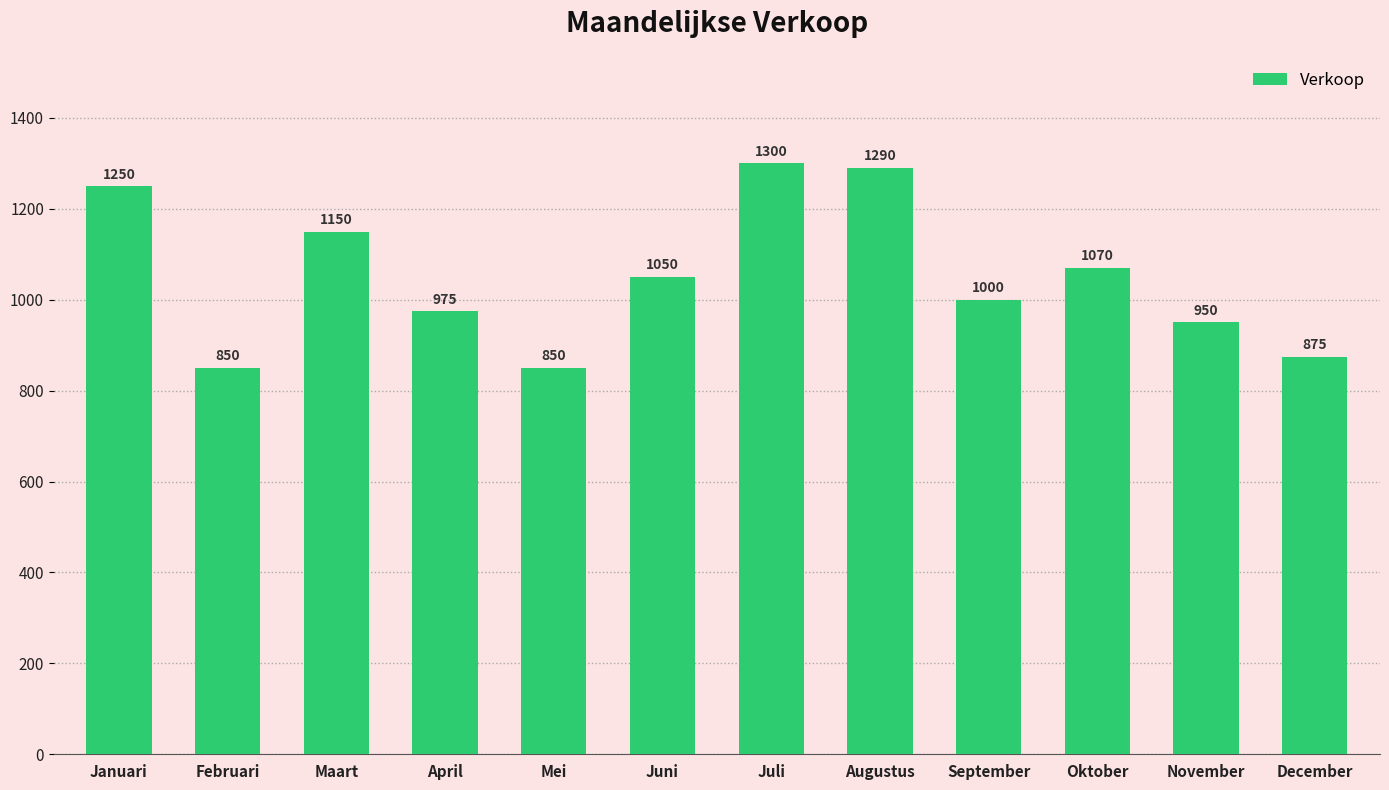

Reading left to right, what are all the values shown in this chart?

Januari=1250	Februari=850	Maart=1150	April=975	Mei=850	Juni=1050	Juli=1300	Augustus=1290	September=1000	Oktober=1070	November=950	December=875